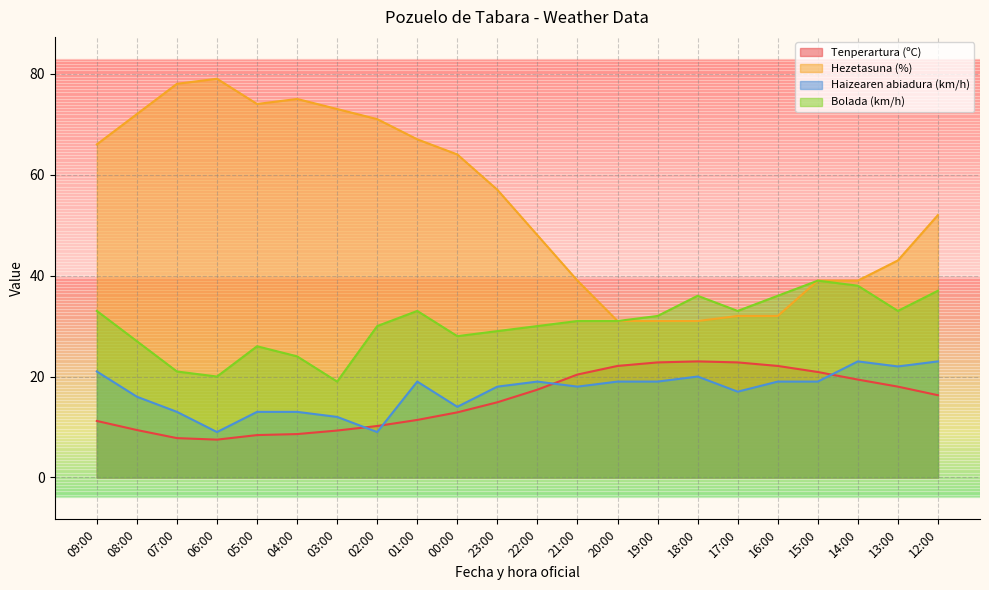

Is the value of Hezetasuna (%) at 06:00 greater than the value of Bolada (km/h) at 04:00?

Yes